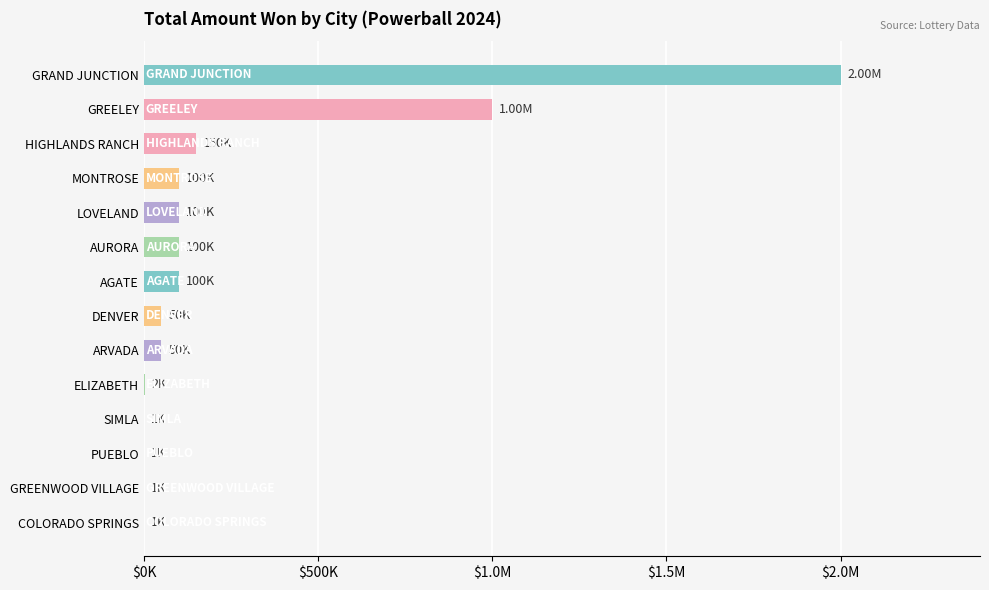

How many bars are there in total?

14